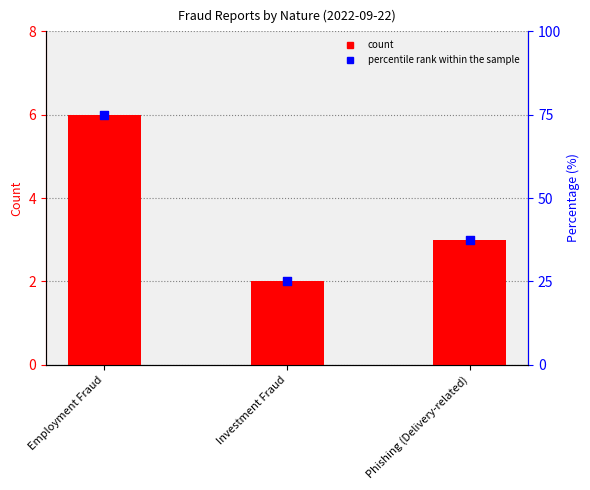

Which series contains the highest Y value?

count